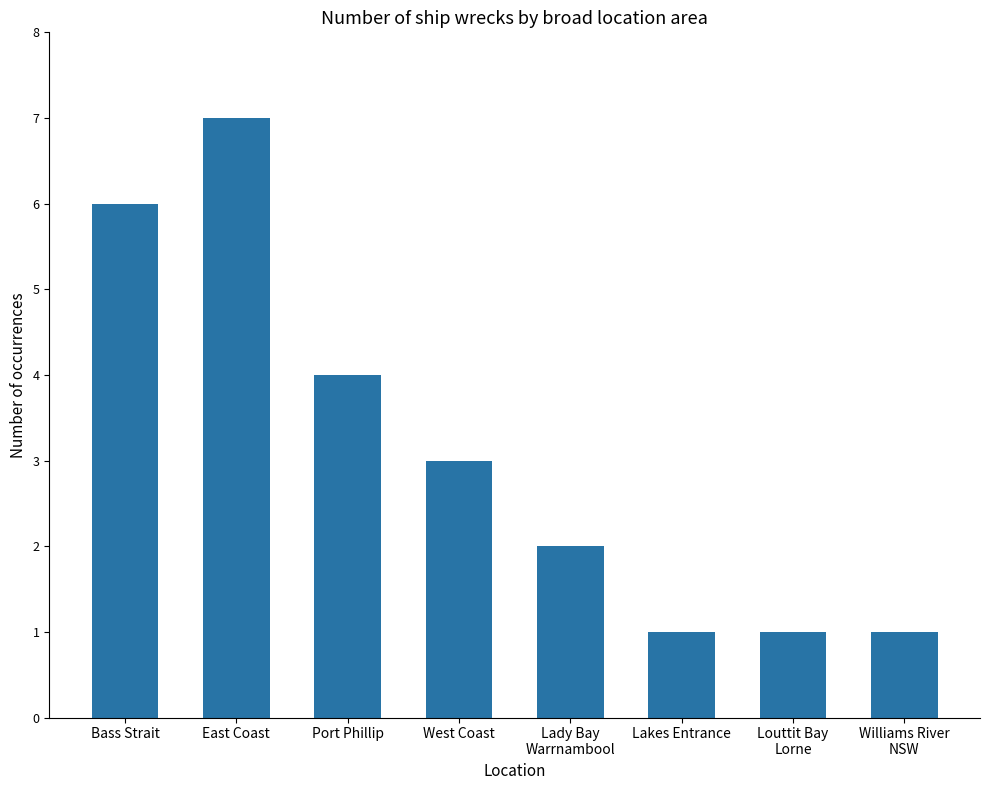

How many values are between 1 and 6?

7